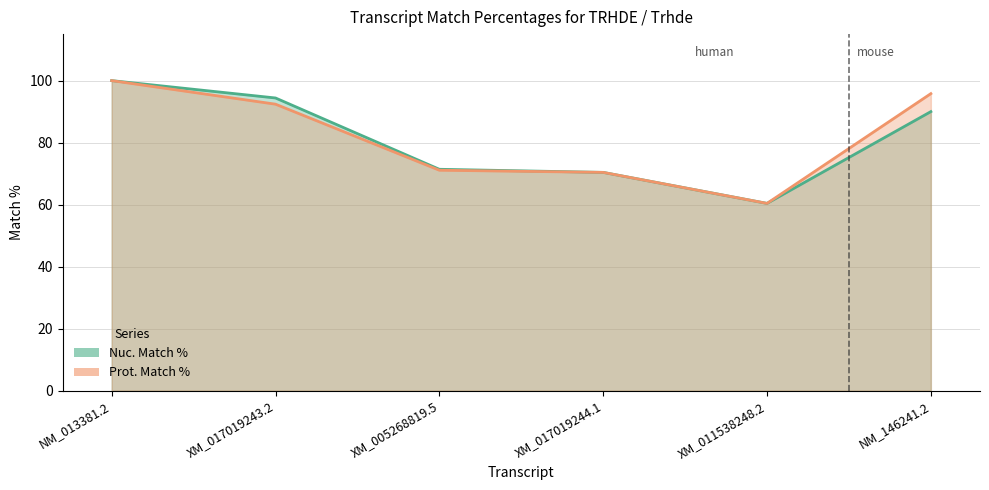

Reading right to left, extract all data points from this chart.

Nuc. Match %: 90.0	60.4	70.4	71.4	94.4	100.0
Prot. Match %: 95.8	60.4	70.4	71.1	92.4	100.0